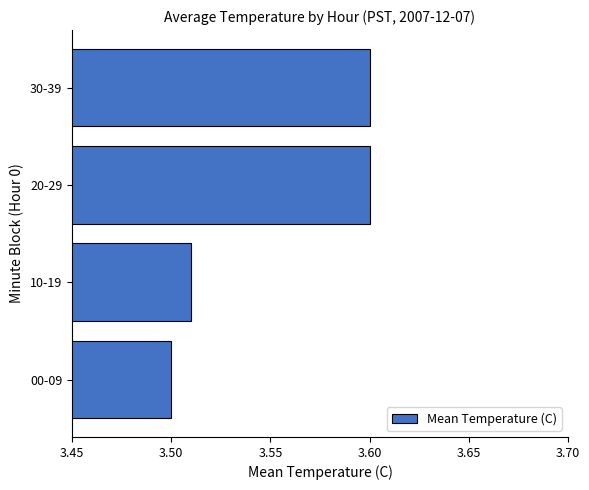

What is the sum of the values at 30-39 and 00-09?

7.1